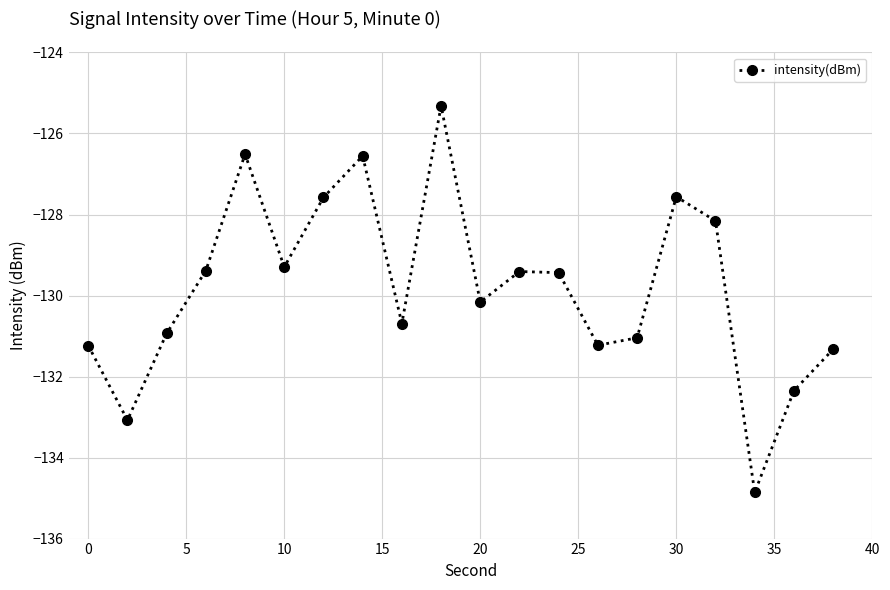

True or false: there are more than 2 points higher than both neighbors.

True